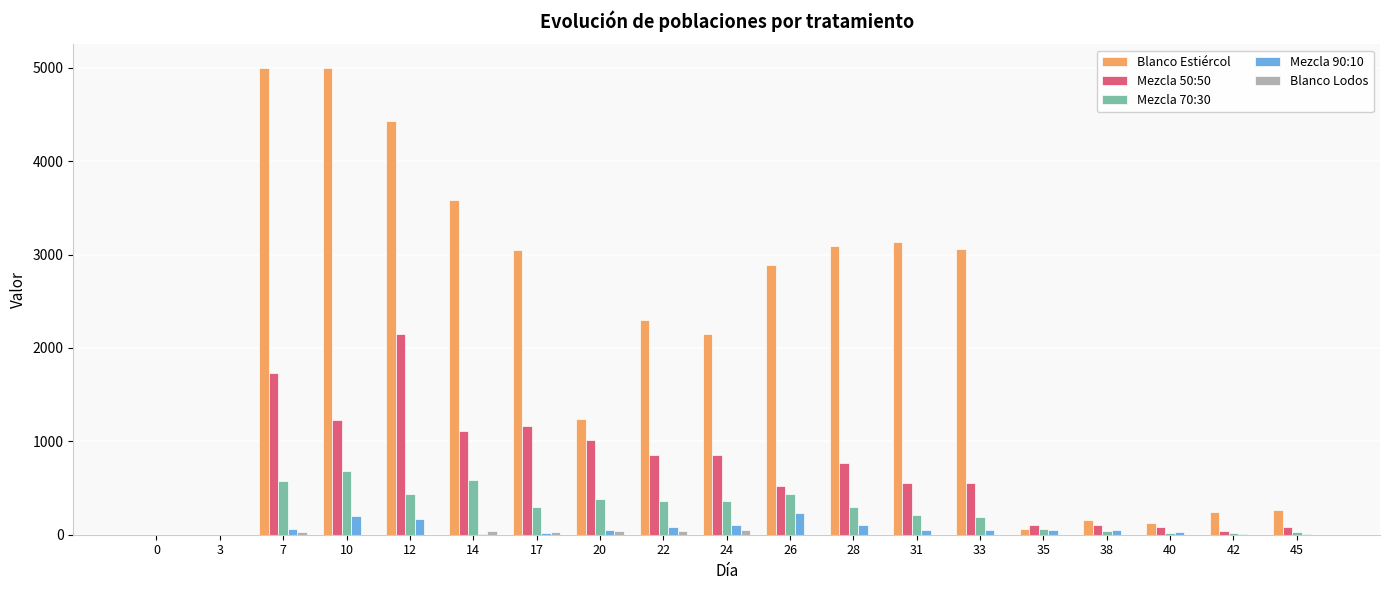

Which series changed the most between 33 and 40?

Blanco Estiércol